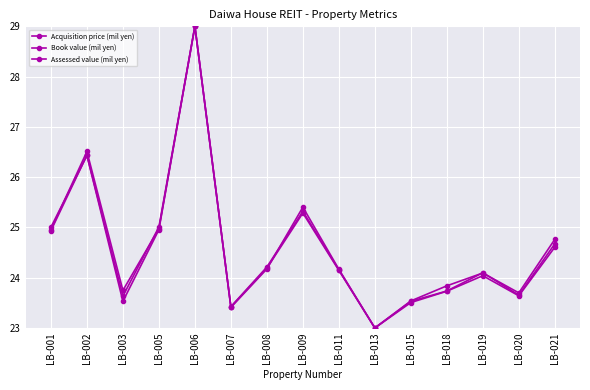

Reading left to right, what are all the values shown in this chart?

Acquisition price (mil yen): LB-001=24.9	LB-002=26.4	LB-003=23.5	LB-005=25.0	LB-006=29.0	LB-007=23.4	LB-008=24.2	LB-009=25.3	LB-011=24.2	LB-013=23.0	LB-015=23.5	LB-018=23.7	LB-019=24.1	LB-020=23.7	LB-021=24.7
Book value (mil yen): LB-001=25.0	LB-002=26.4	LB-003=23.6	LB-005=25.0	LB-006=29.0	LB-007=23.4	LB-008=24.2	LB-009=25.3	LB-011=24.1	LB-013=23.0	LB-015=23.5	LB-018=23.7	LB-019=24.0	LB-020=23.6	LB-021=24.6
Assessed value (mil yen): LB-001=25.0	LB-002=26.5	LB-003=23.7	LB-005=25.0	LB-006=29.0	LB-007=23.4	LB-008=24.2	LB-009=25.4	LB-011=24.2	LB-013=23.0	LB-015=23.5	LB-018=23.8	LB-019=24.1	LB-020=23.7	LB-021=24.8